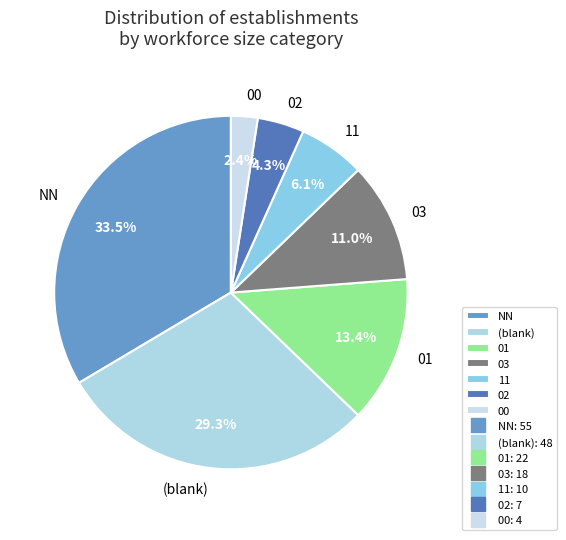

To the nearest percent, what percentage of the pie is 00?

2%